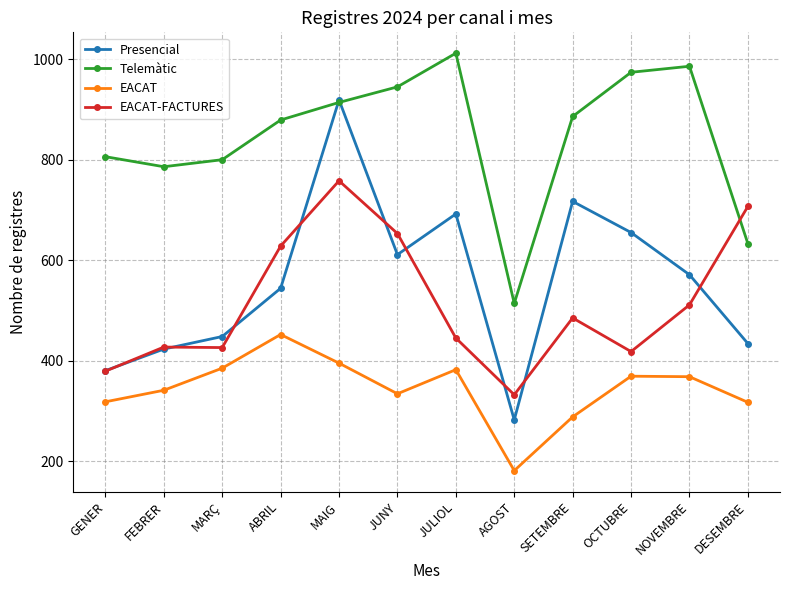

Is it true that EACAT-FACTURES equals 213 at FEBRER?

False